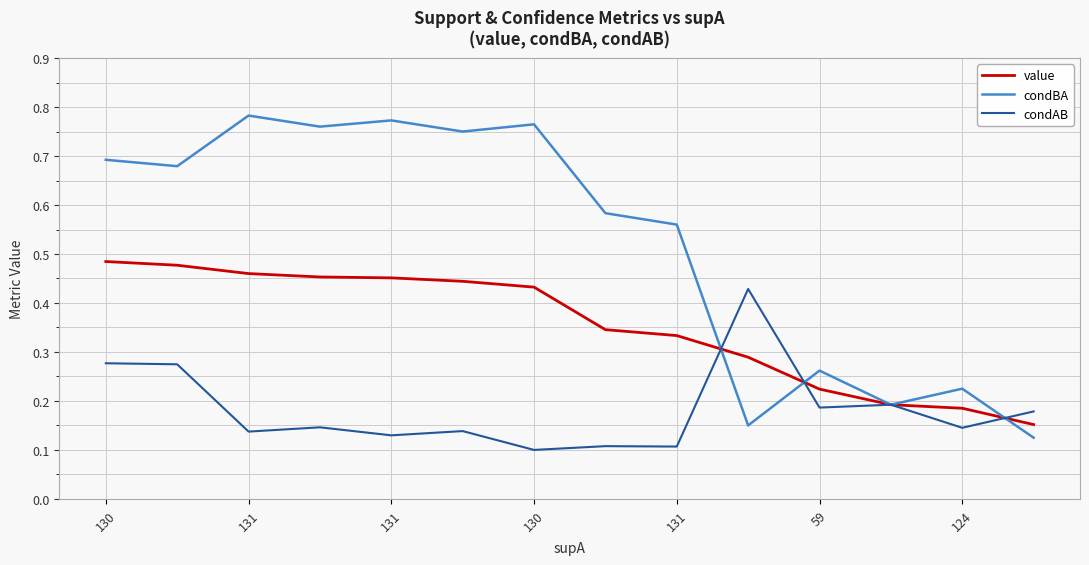

Which series has the largest total across all categories?

condBA